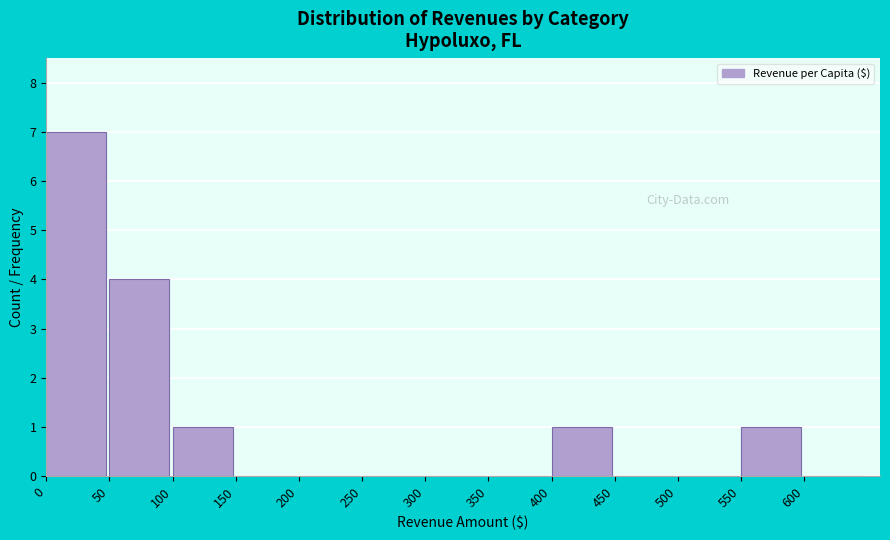

Over which range of the x-axis is the bar tallest?

0 to 50